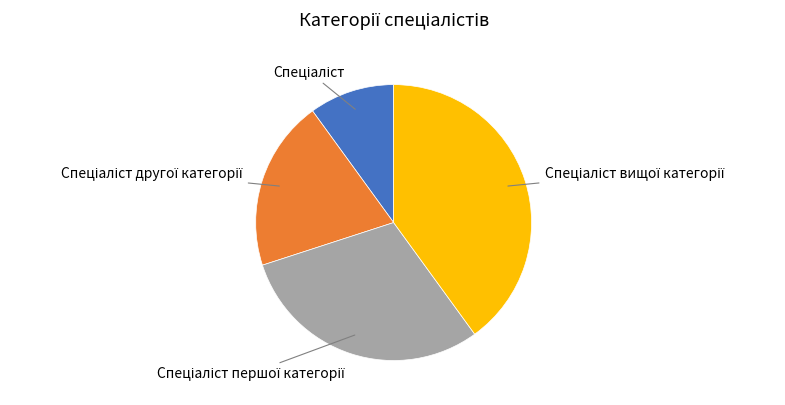

Does any single category account for the majority?

No